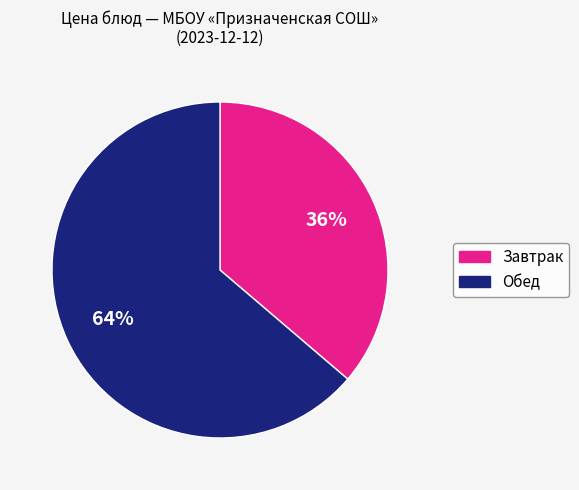

Is there any slice that represents more than half of the pie?

Yes